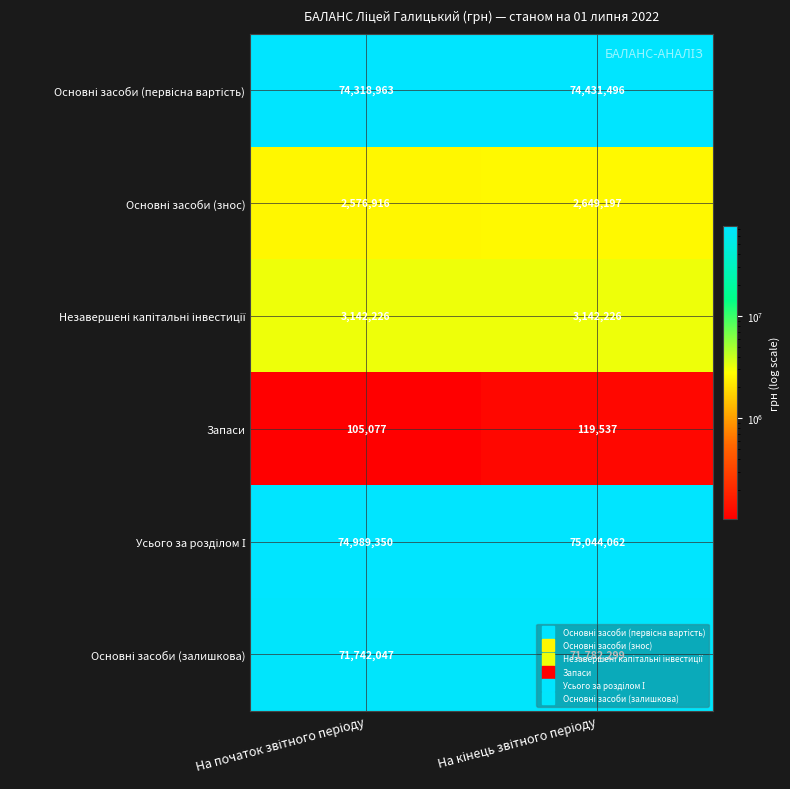

How many data points does each series have?

2